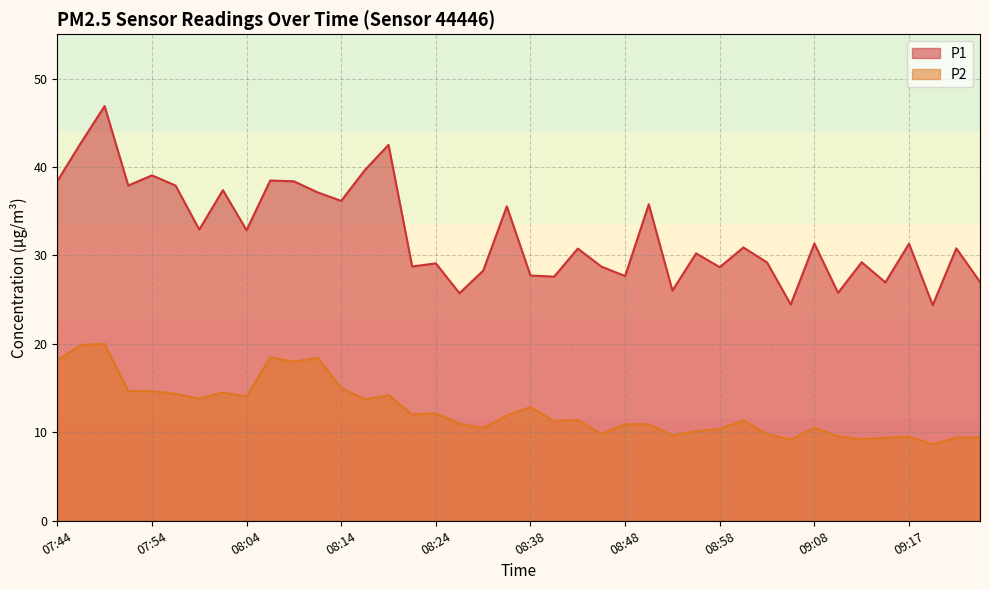

What is the minimum value shown in the chart?

8.7